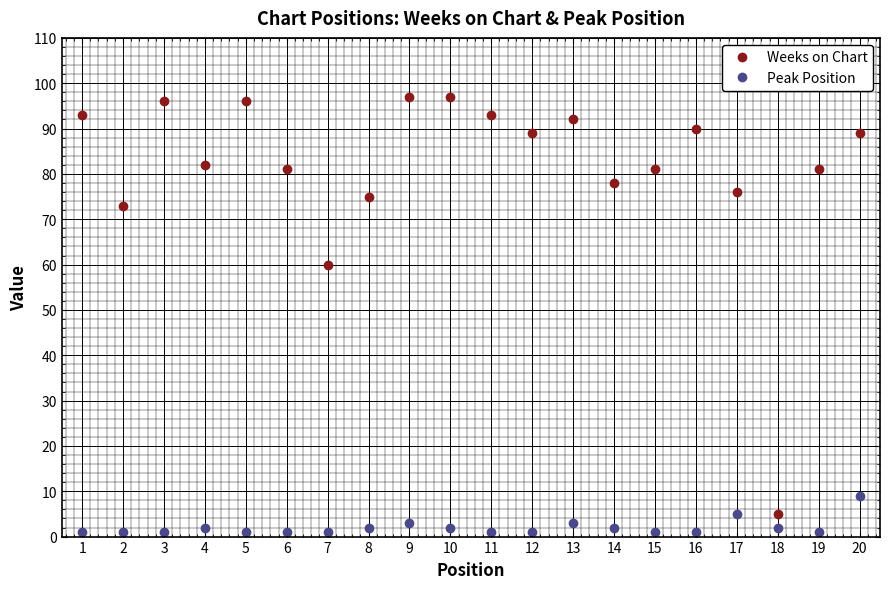

How many lines are shown in the chart?

2